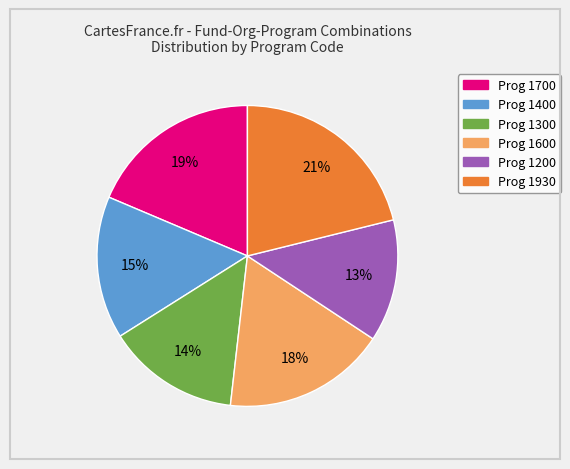

Count the number of slices in the pie.

6